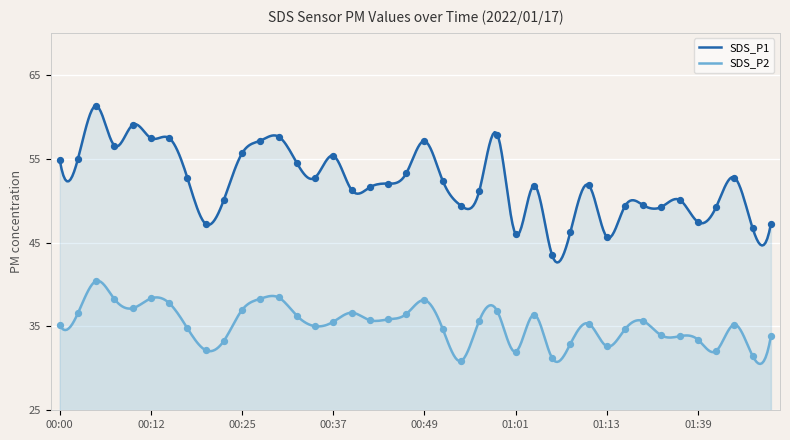

Which series has the largest Y range (max minus min)?

SDS_P1